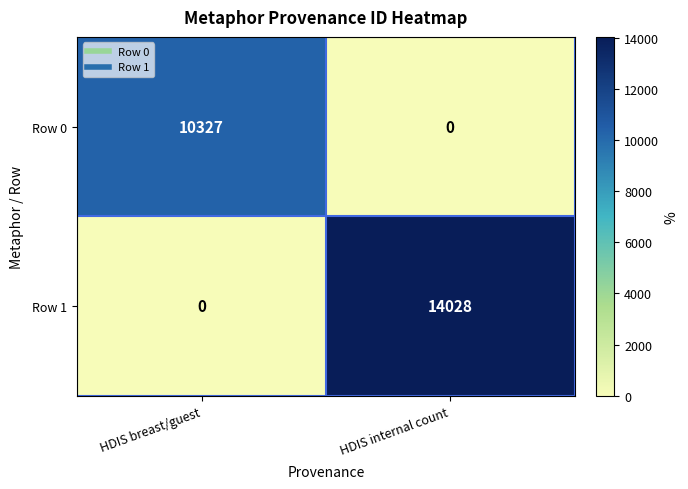

At which label is Row 1 closest to 7014?

HDIS breast/guest